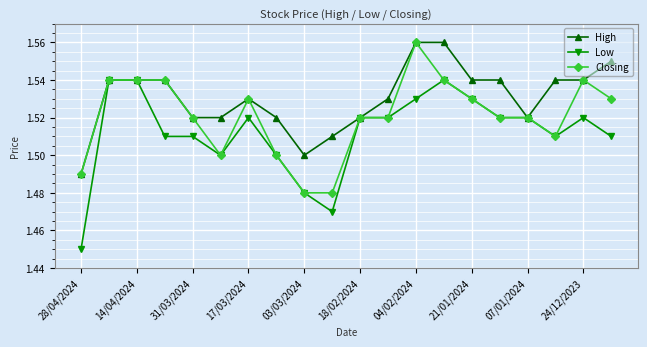

What are all the series names shown in the legend?

High, Low, Closing